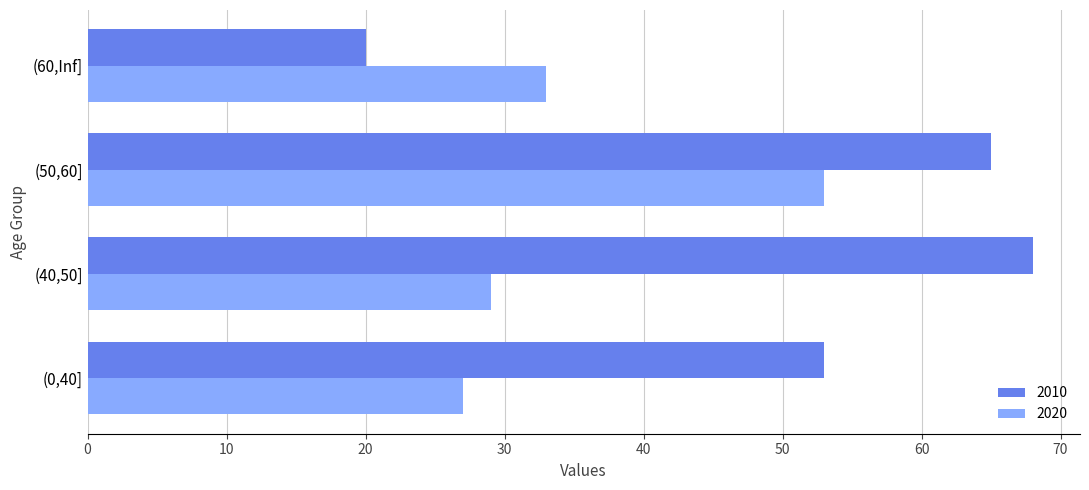

At how many categories does at least one series exceed 37?

3